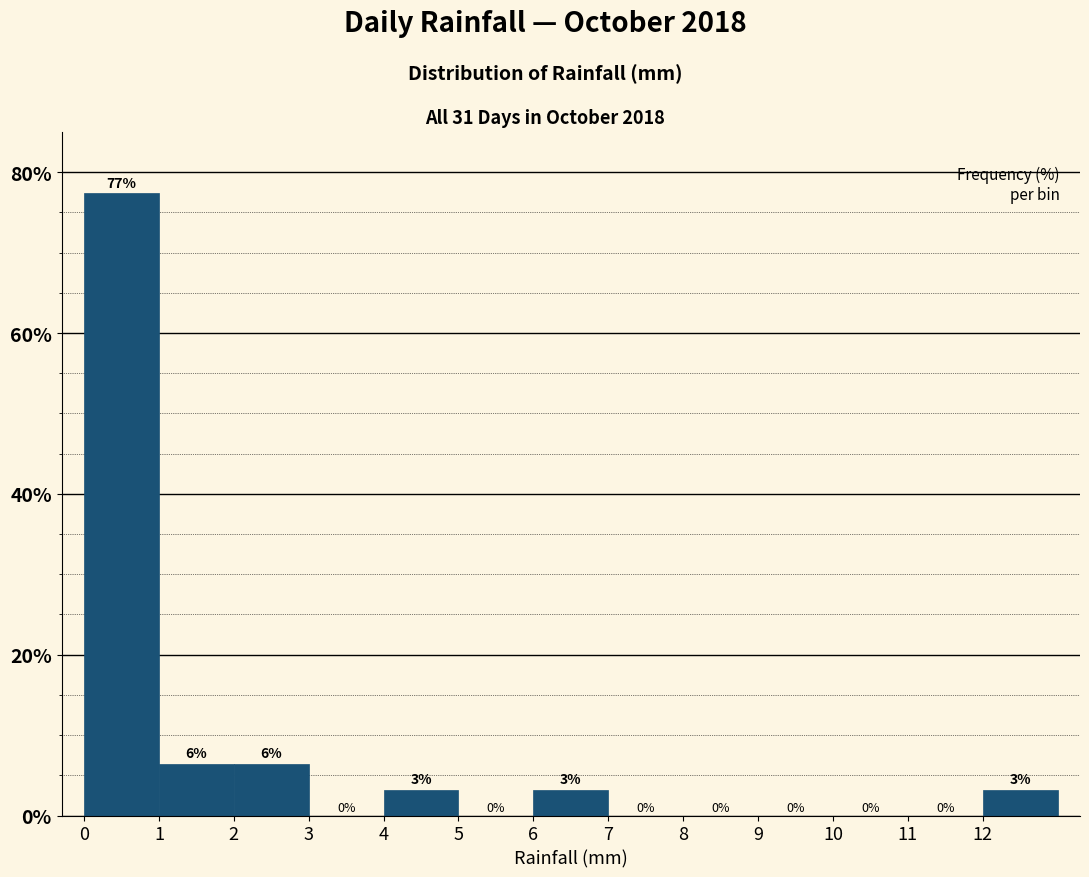

Which range on the x-axis has the tallest bar?

0 to 1